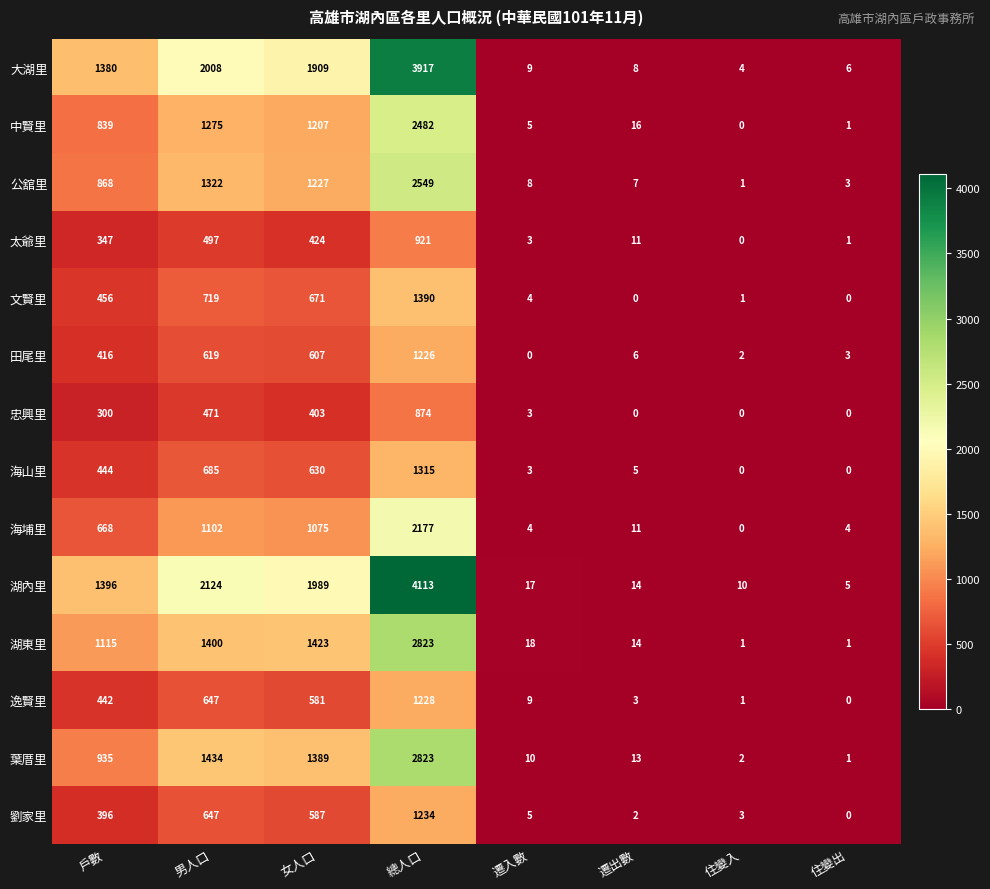

Count the number of data series in this chart.

14